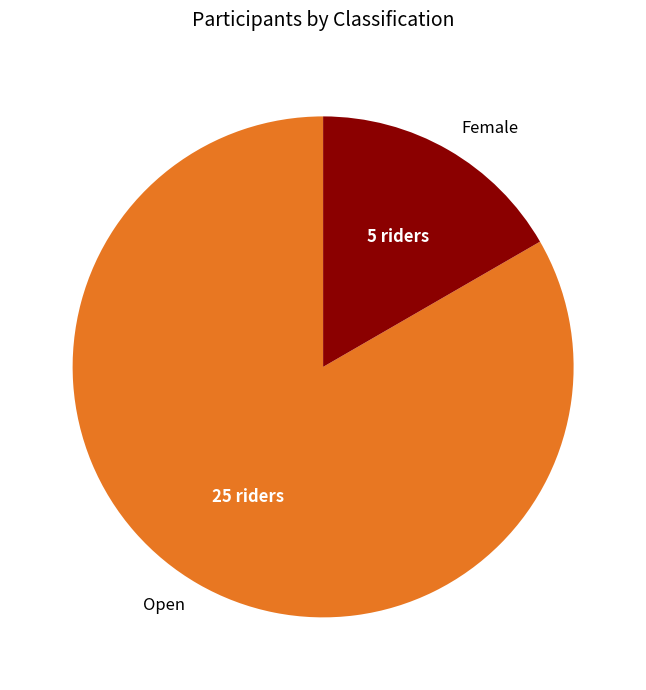

Do Female and Open together represent more than half of the pie?

Yes